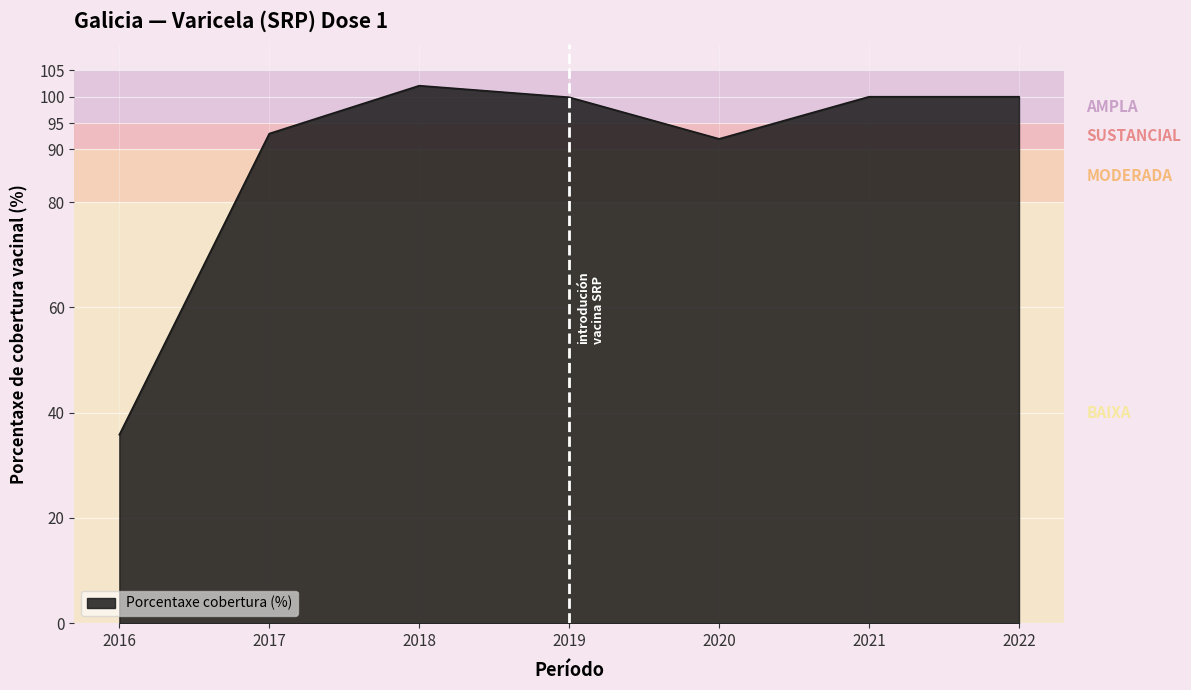

How many lines are shown in the chart?

1